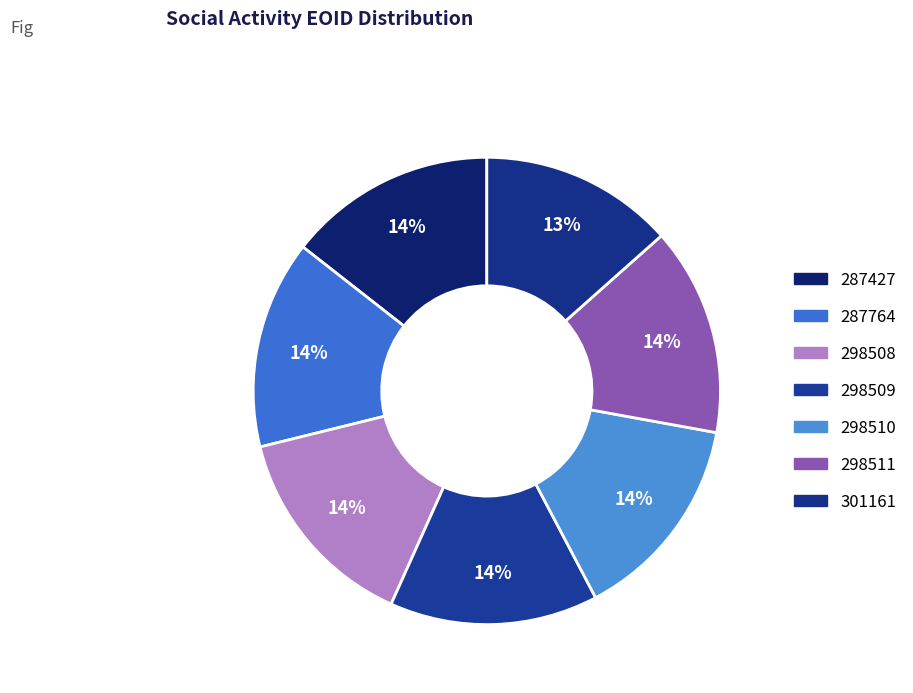

Between 298508 and 298509, which is larger?

298509